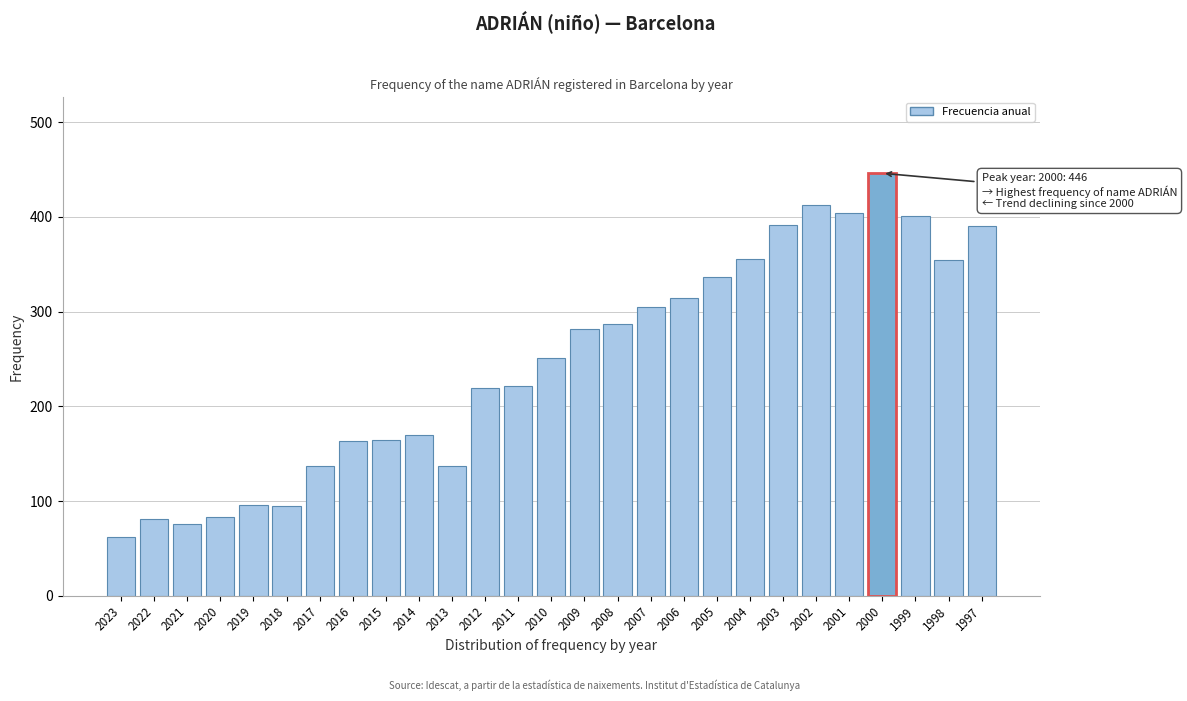

Between 2017 and 1999, which is larger?

1999